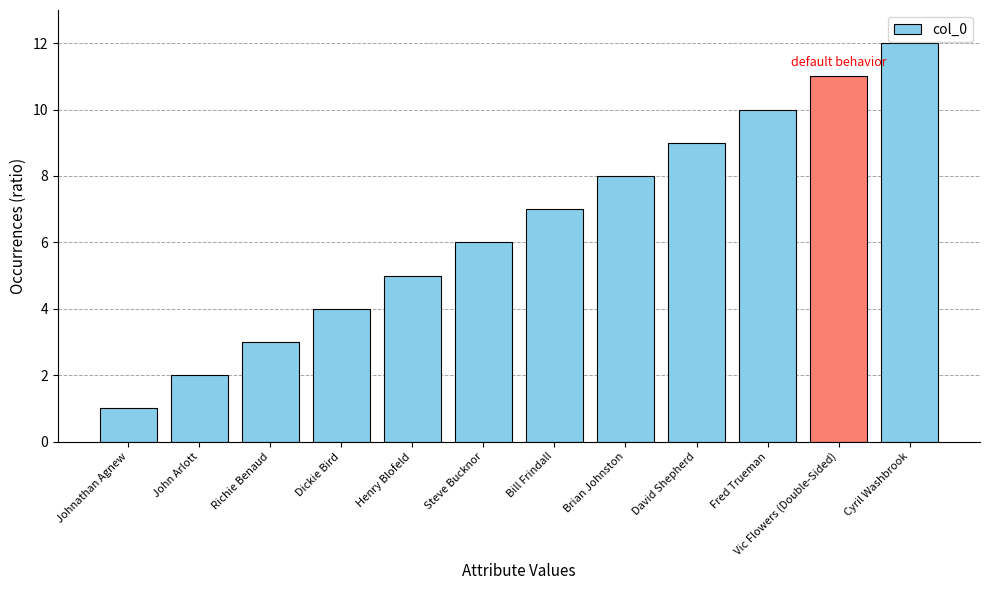

At which category does the chart reach its minimum across all series?

Johnathan Agnew